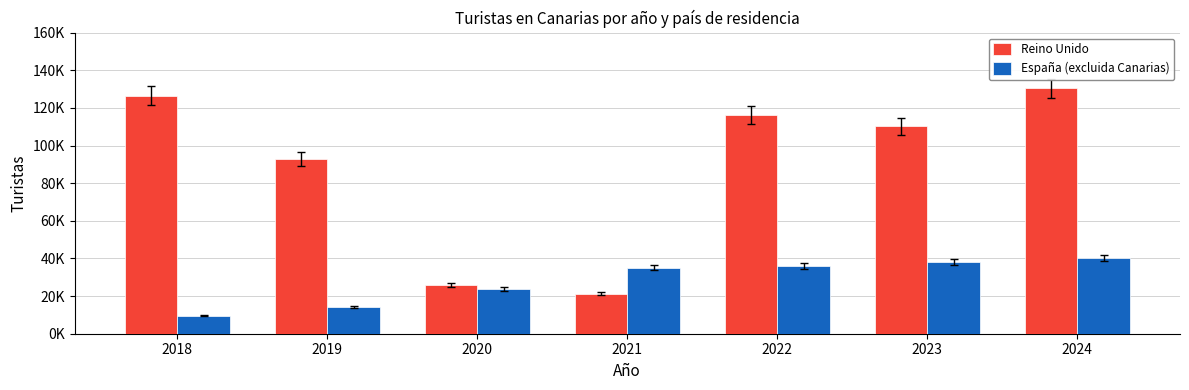

What is the approximate value of Reino Unido at 2024?

130405